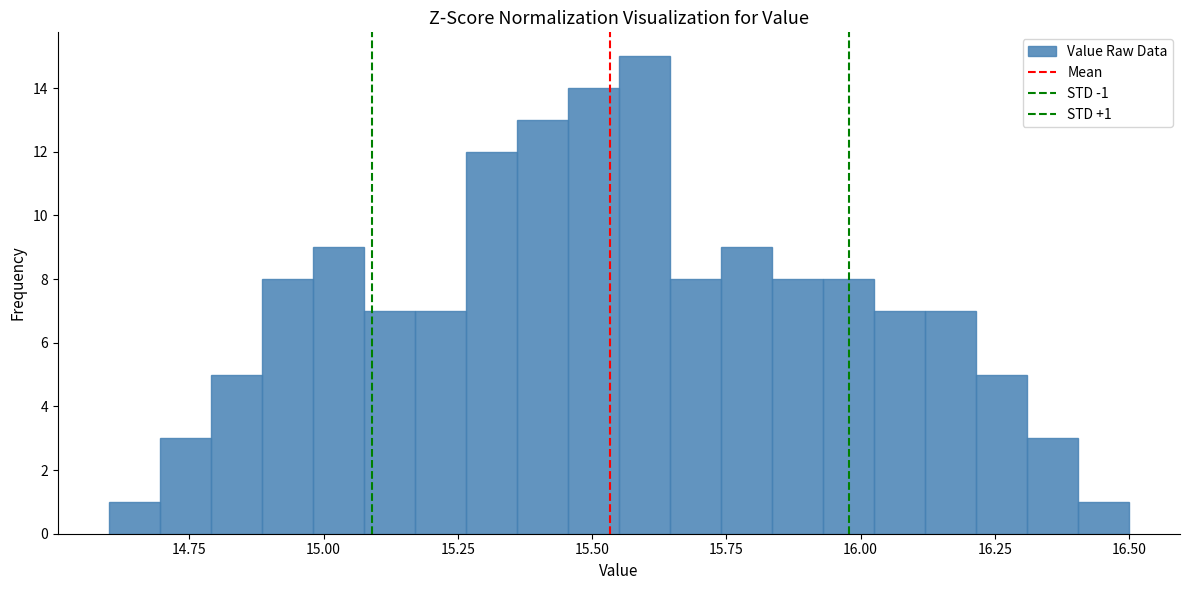

Around what value on the x-axis is the tallest bar? Give the approximate position of its centre, as read against the axis.

15.60